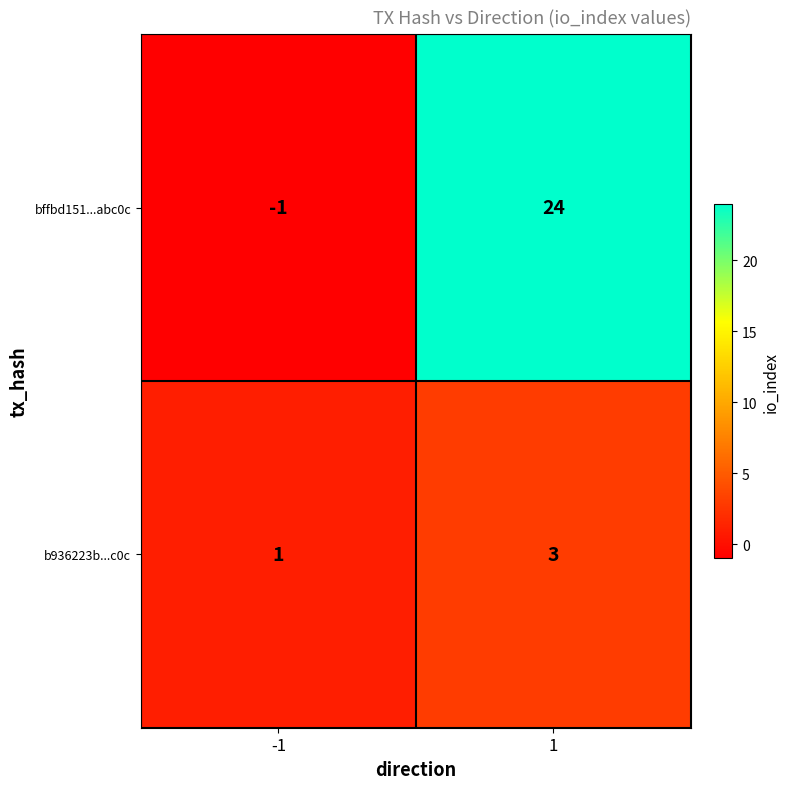

True or false: bffbd151...abc0c has a value of -1 at -1.

True